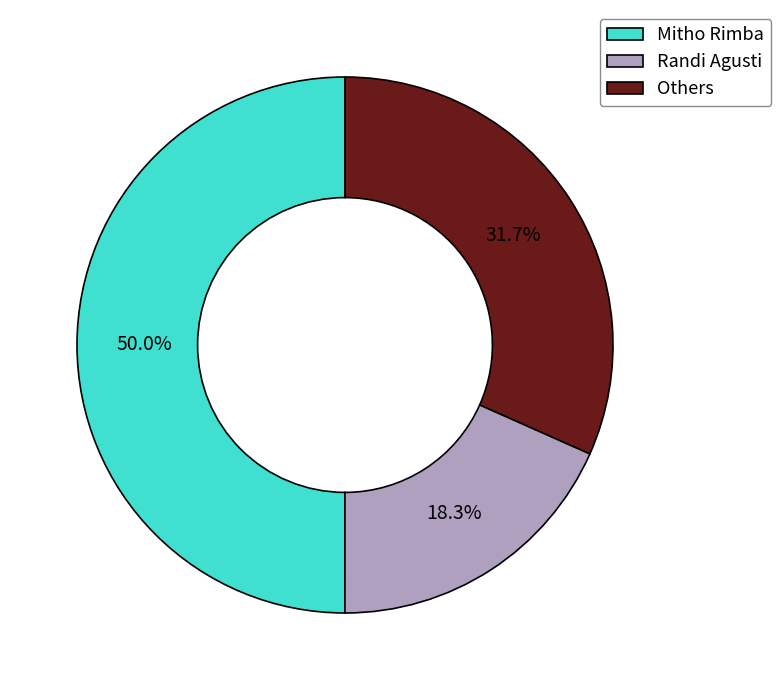

What is the total percentage of Mitho Rimba and Others?

81.7%